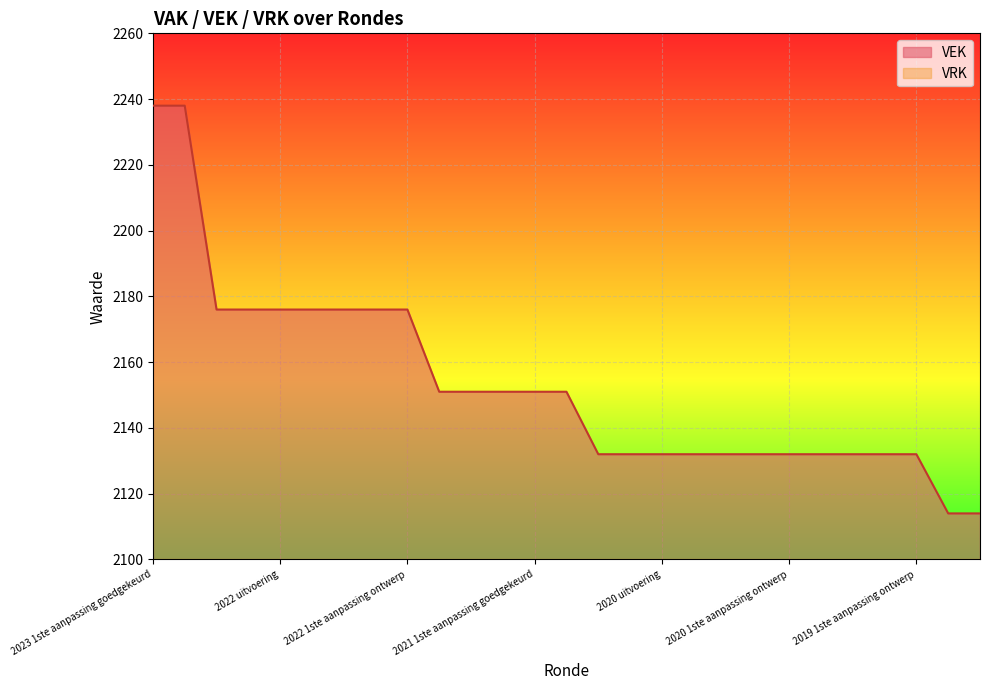

Count the values in the range 2132 to 2176.

23